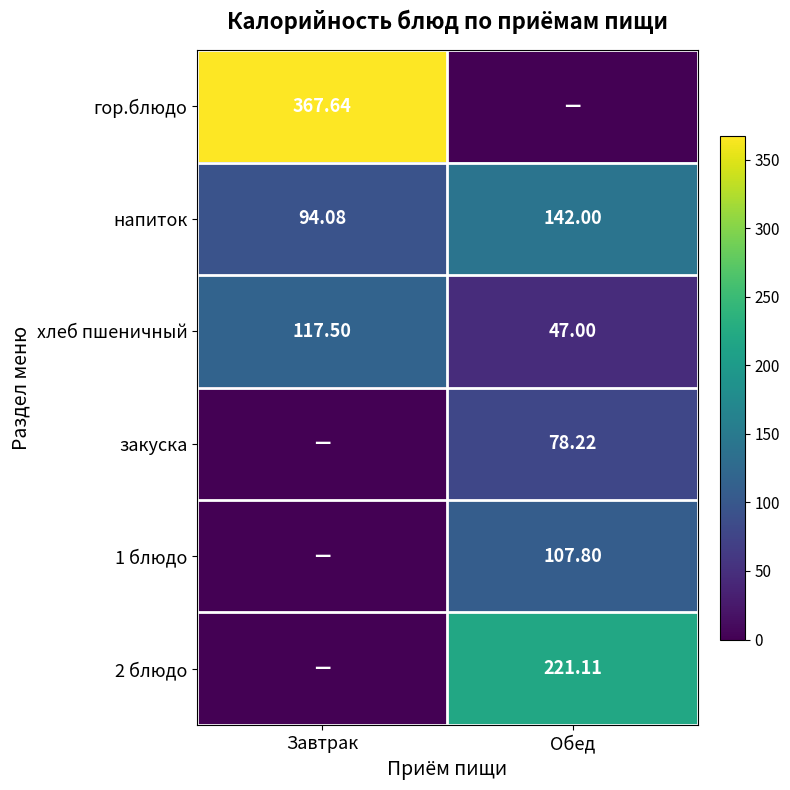

List the labels in order of хлеб пшеничный value, largest first.

Завтрак, Обед